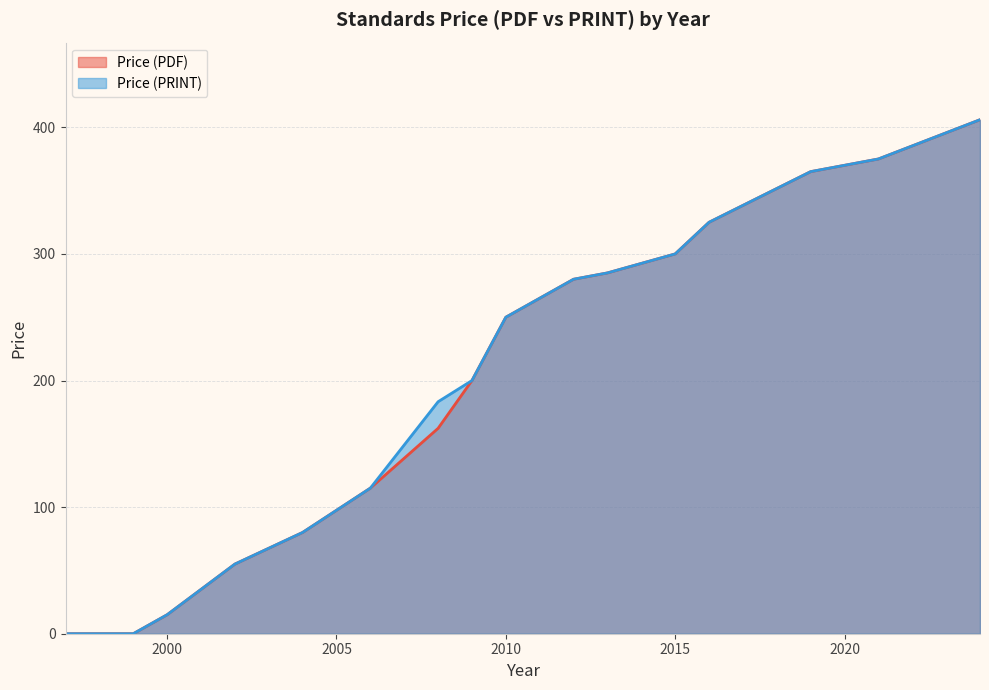

Is it true that Price (PRINT) equals 15.0 at 2000?

True